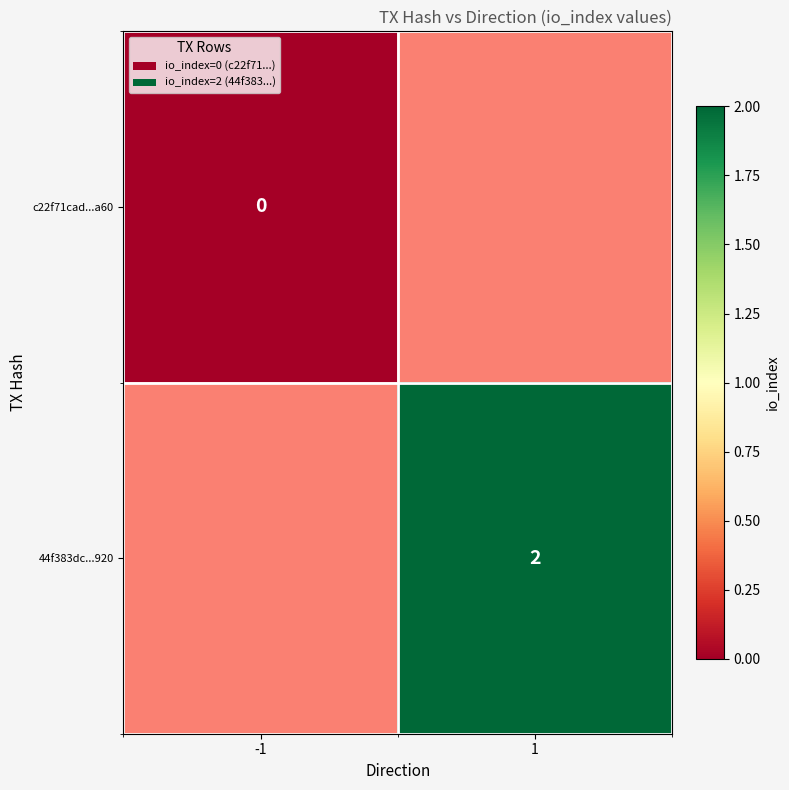

Is it true that 44f383dc...920 equals 3 at 1?

False